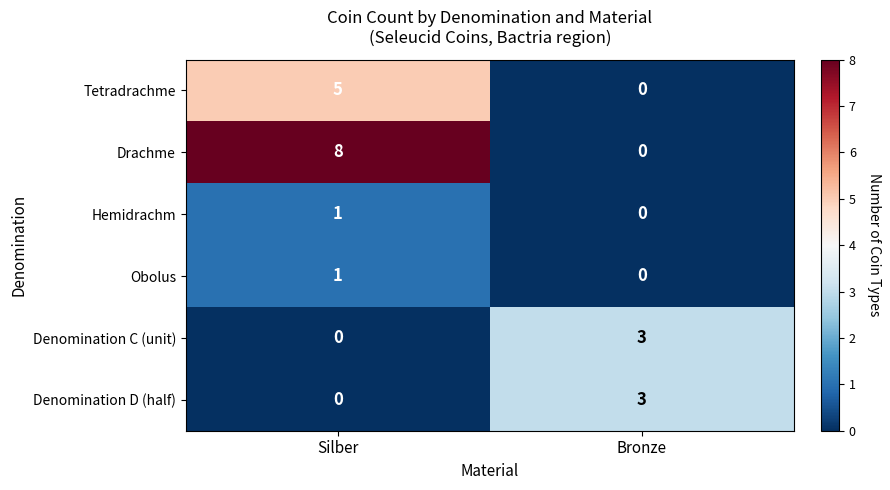

What is the difference between the maximum and minimum values in the Drachme series?

8